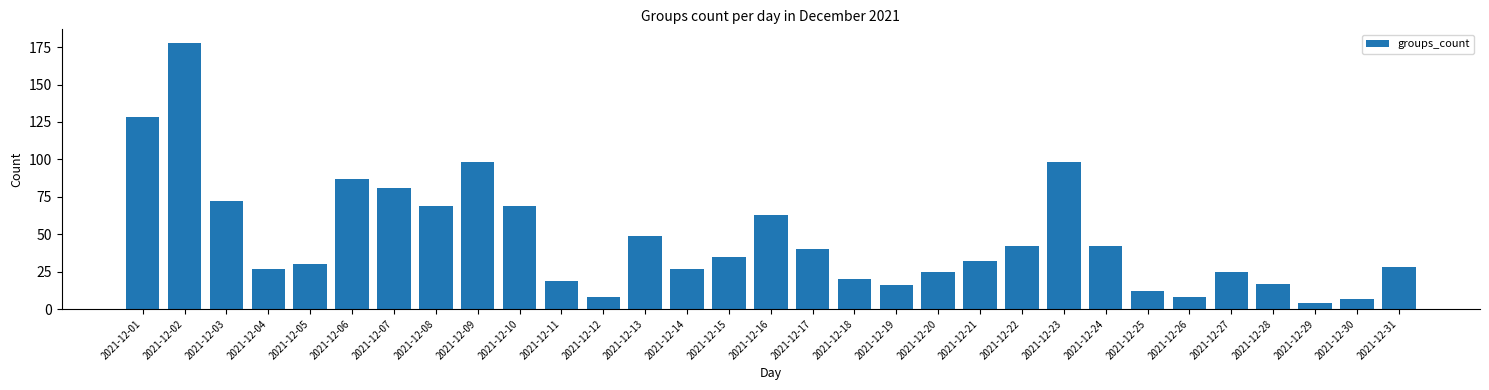

What is the maximum value shown in the chart?

178